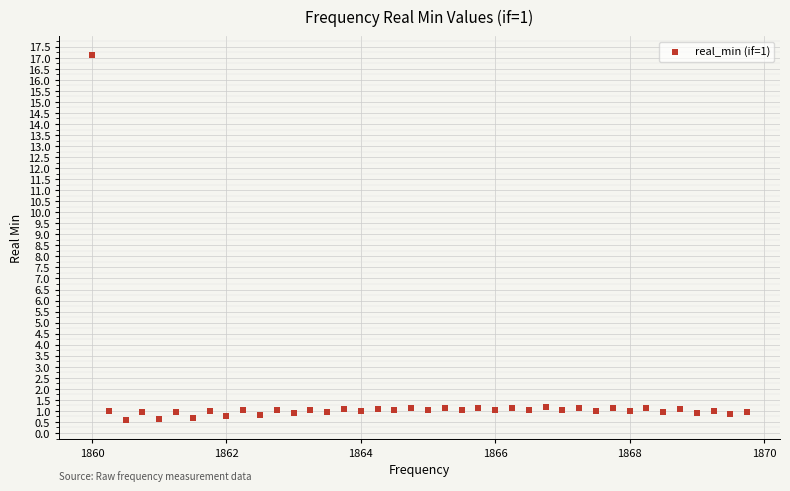

What is the range of Y values (max minus min)?

16.6